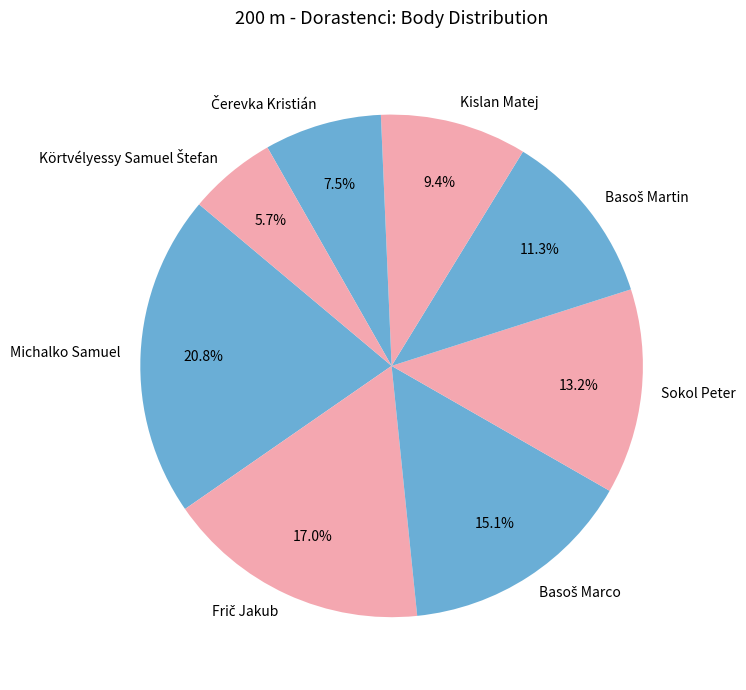

What percentage is NOT represented by Sokol Peter?

86.8%